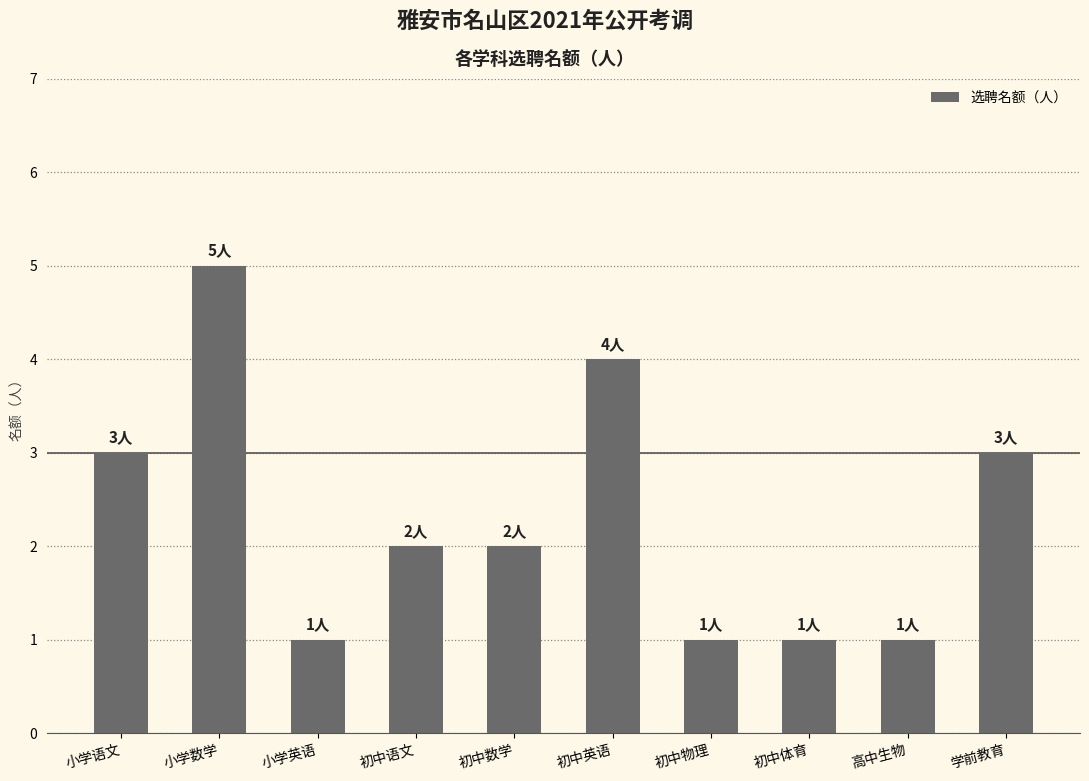

Between 初中数学 and 初中物理, which is larger?

初中数学